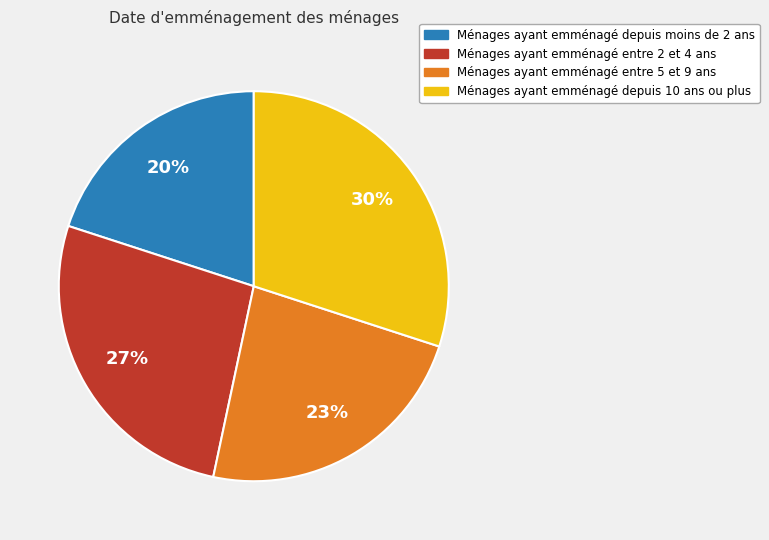

What percentage is the Ménages ayant emménagé depuis moins de 2 ans slice, to the nearest percent?

20%